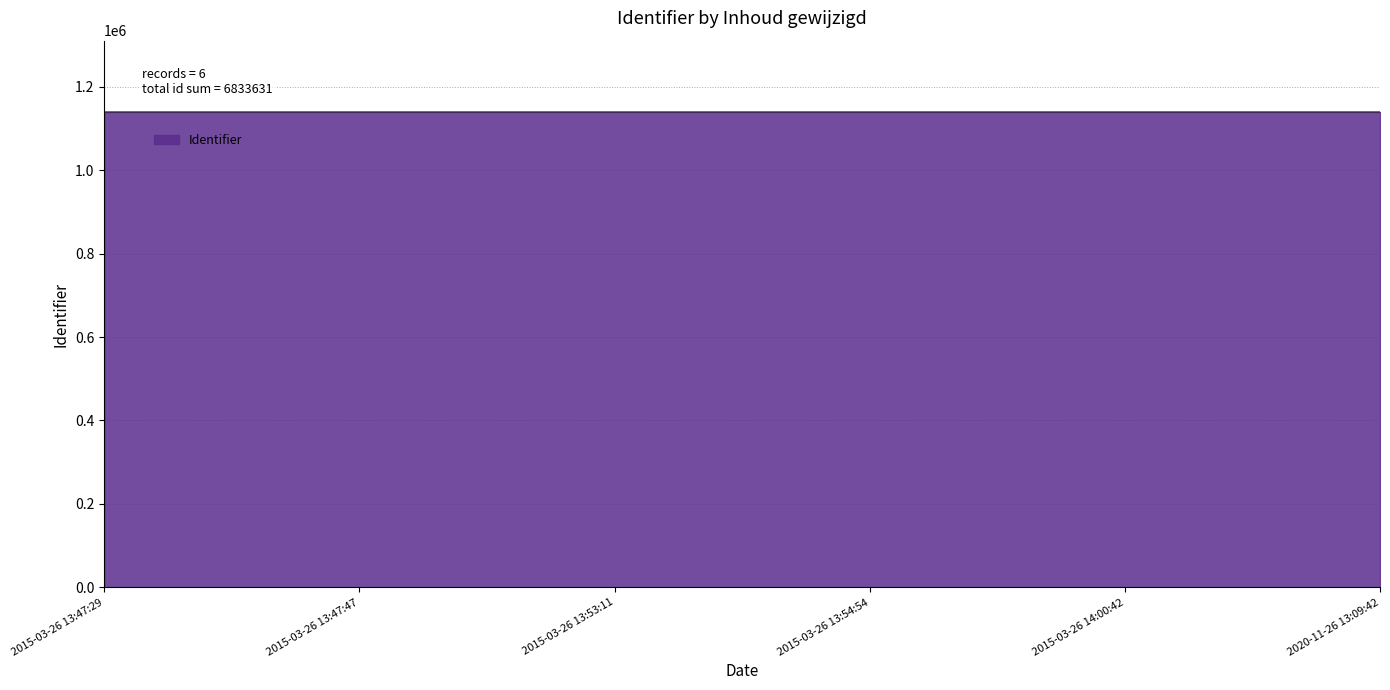

What is the change in value from 2015-03-26 13:54:54 to 2020-11-26 13:09:42?

+2